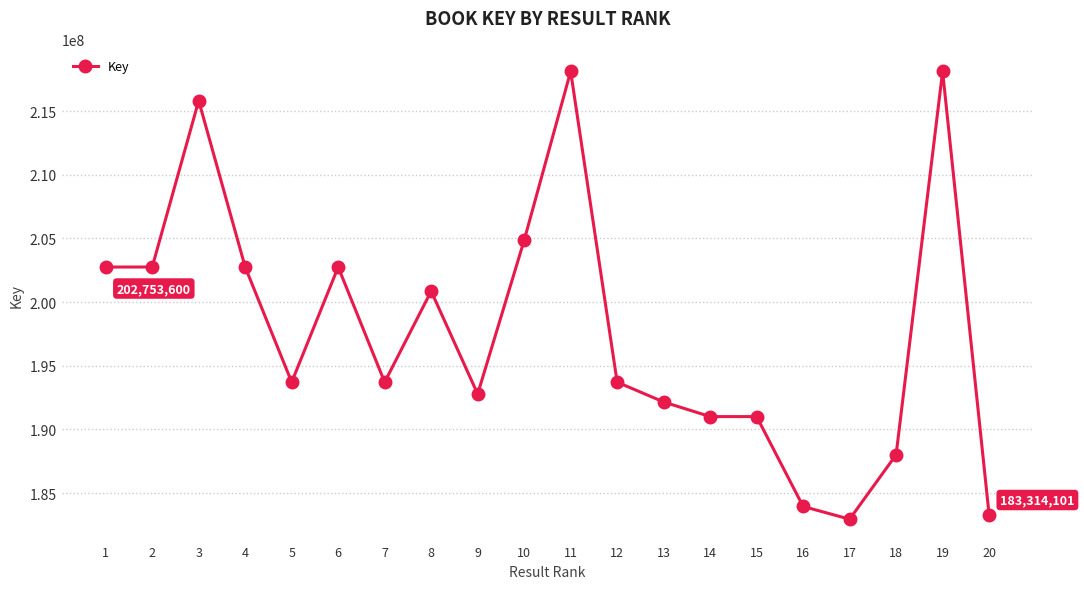

At which label does the data first exceed 193715931?

1